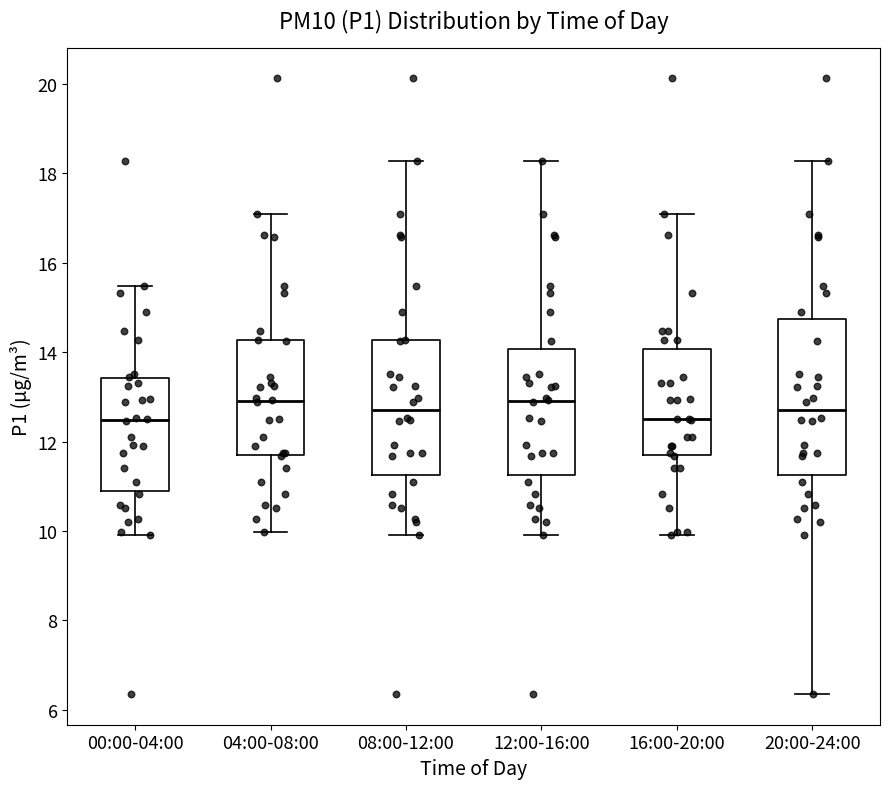

Reading left to right, transcribe this box plot: for each box, give where its median line is, the range the box spans, and where its two whiskers end, as read against the y-axis. The values are not printed on the chart, so give them approximately, as read against the axis.

00:00-04:00: median 12.4, box 10.8 to 13.4, whiskers 10.0 to 15.4
04:00-08:00: median 13.0, box 11.6 to 14.2, whiskers 10.0 to 17.2
08:00-12:00: median 12.8, box 11.2 to 14.2, whiskers 10.0 to 18.2
12:00-16:00: median 13.0, box 11.2 to 14.0, whiskers 10.0 to 18.2
16:00-20:00: median 12.6, box 11.6 to 14.0, whiskers 10.0 to 17.2
20:00-24:00: median 12.8, box 11.2 to 14.8, whiskers 6.4 to 18.2